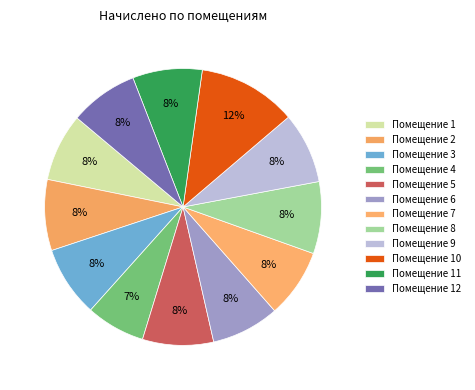

Rank the categories by value from highest to lowest.

10, 8, 2, 5, 9, 3, 11, 7, 12, 6, 1, 4